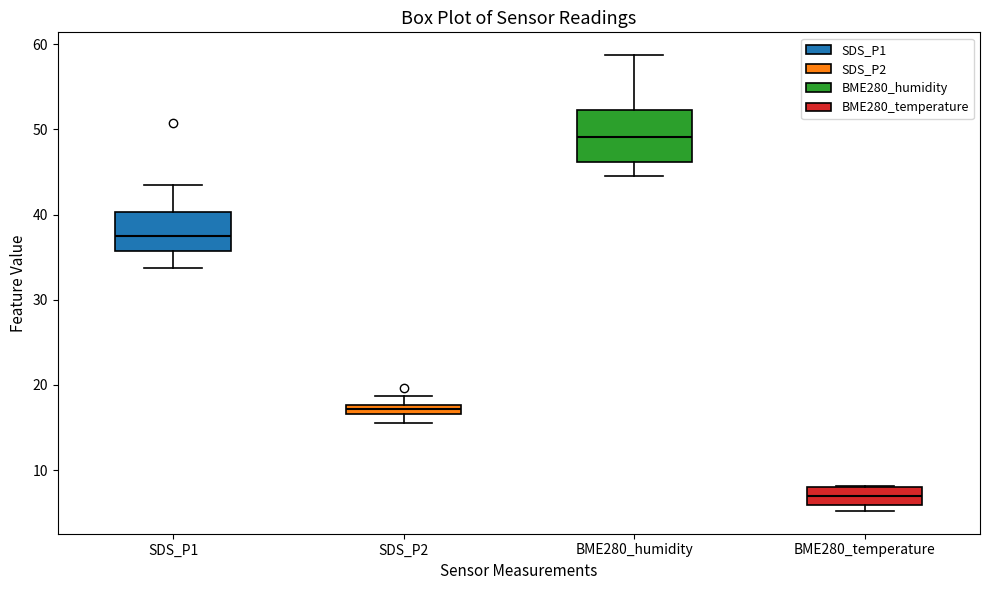

Which box has the highest median line?

BME280_humidity